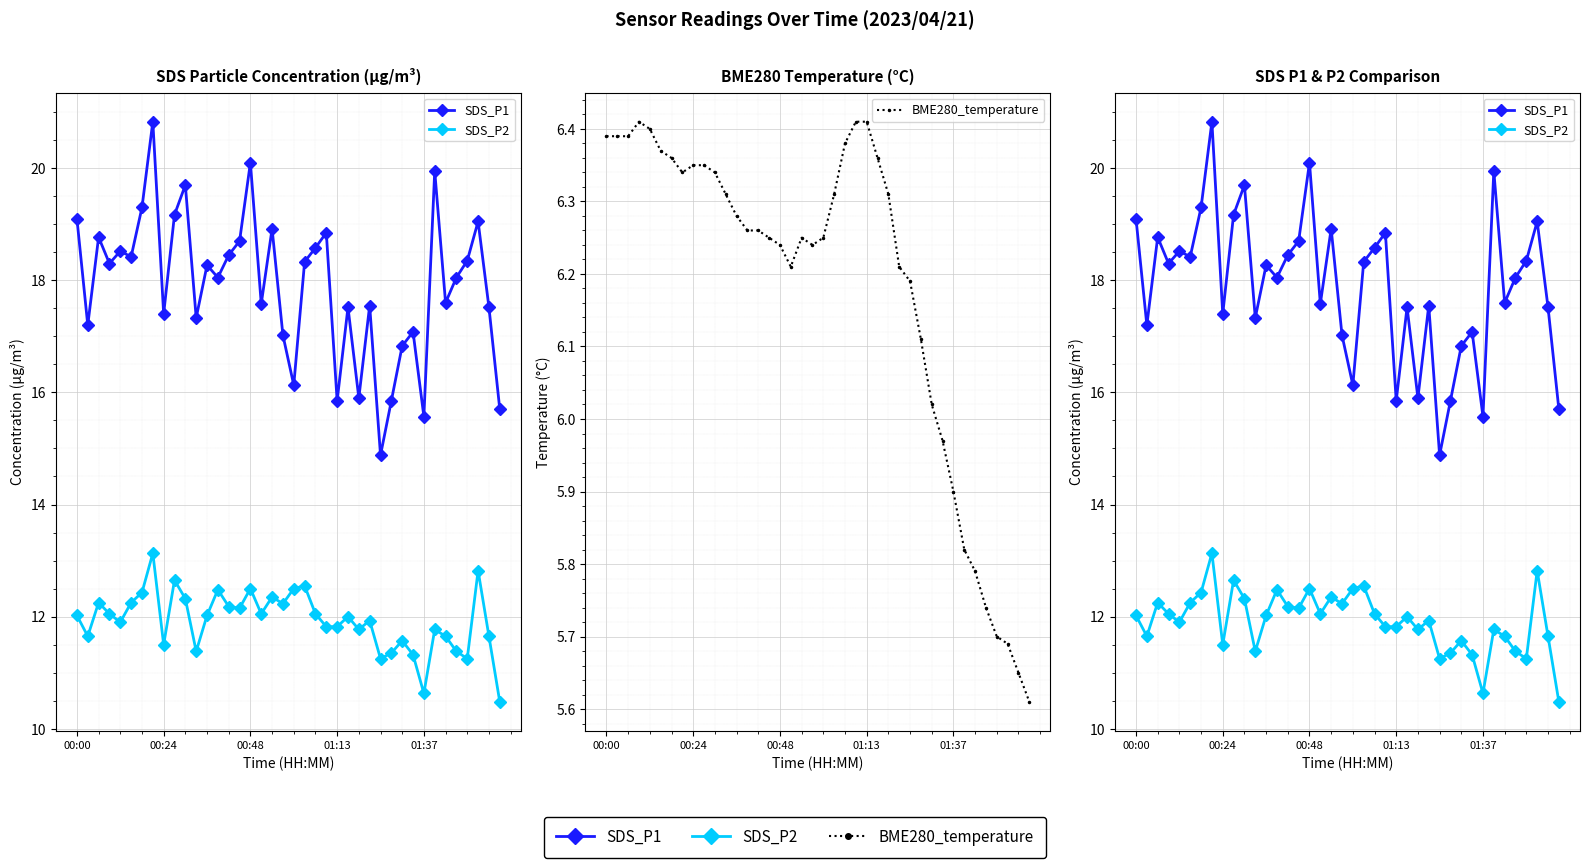

Read the SDS_P1 value at 5.

18.4